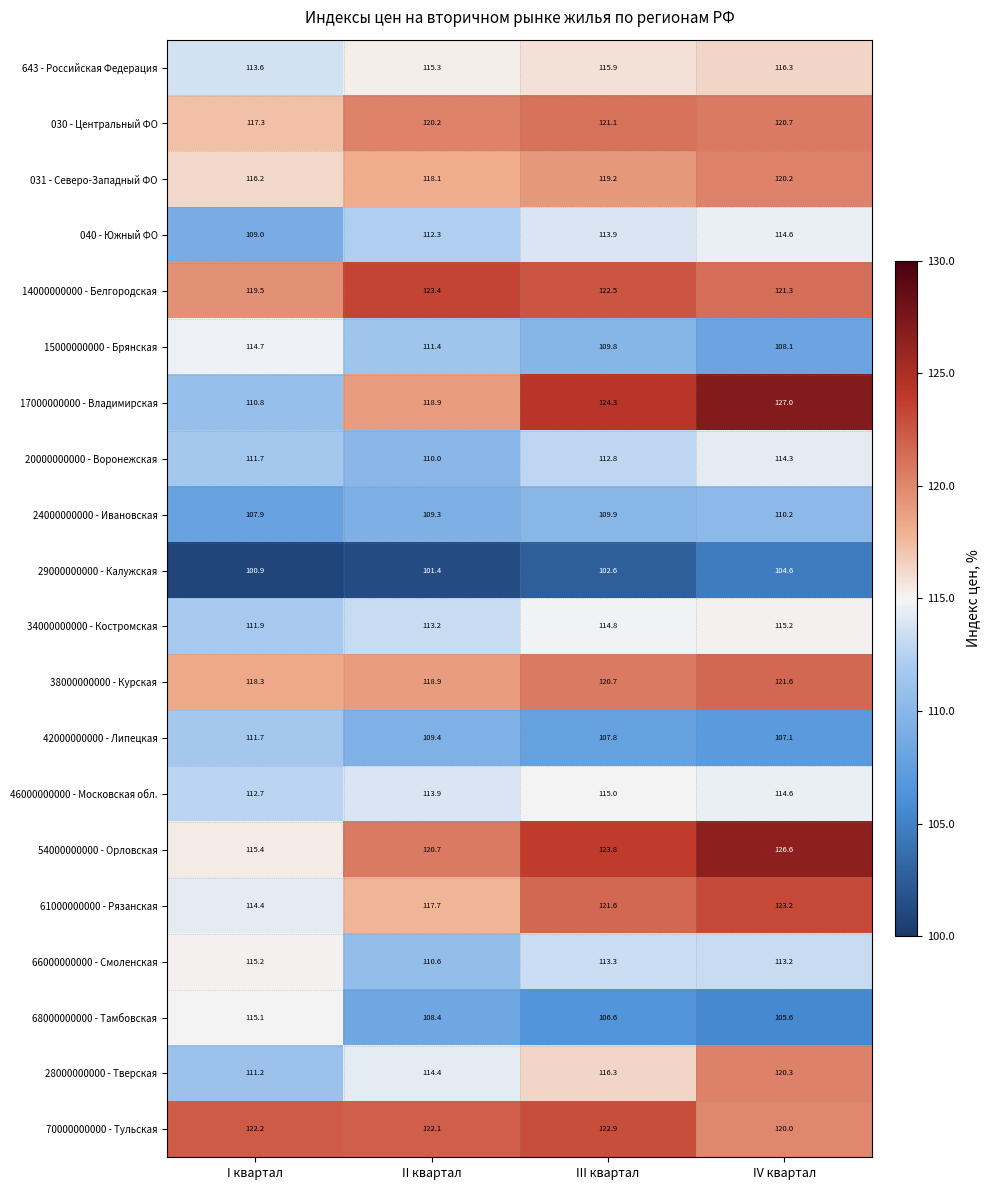

What is the average value of the 38000000000 - Курская series?

119.9